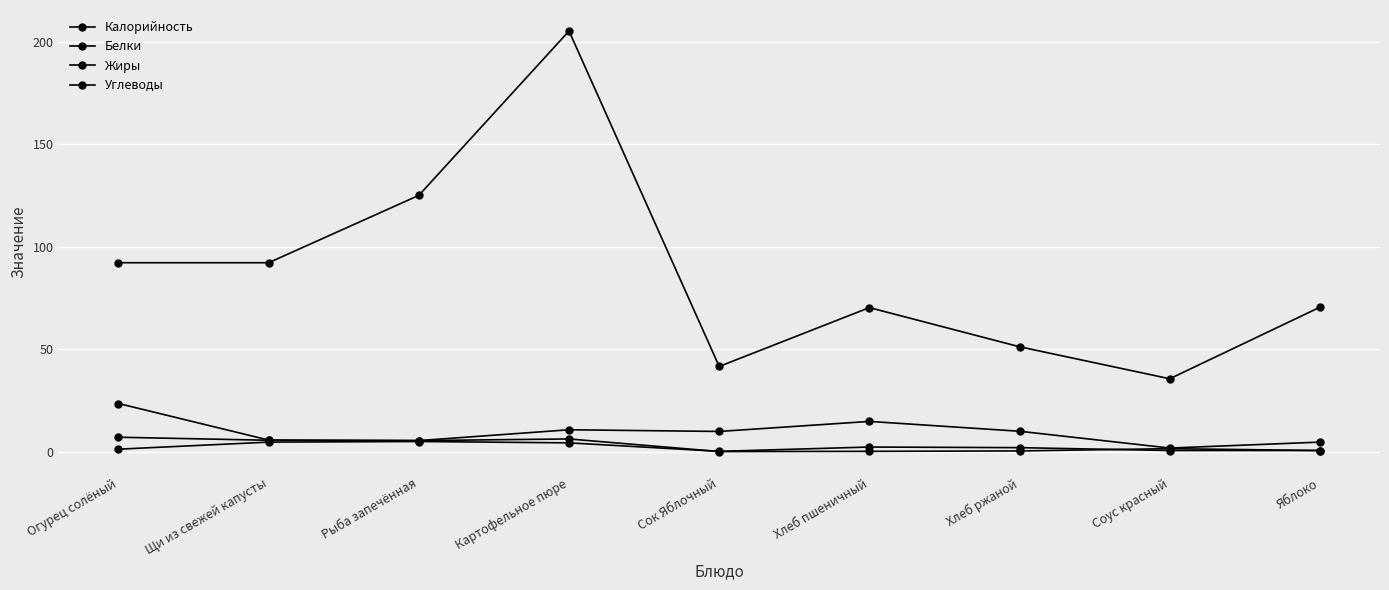

True or false: Углеводы and Жиры intersect in this chart.

False